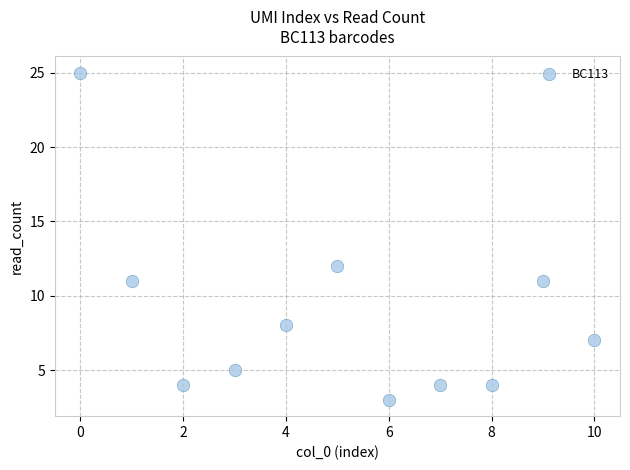

What Y value in the scatter plot is closest to 14?

12